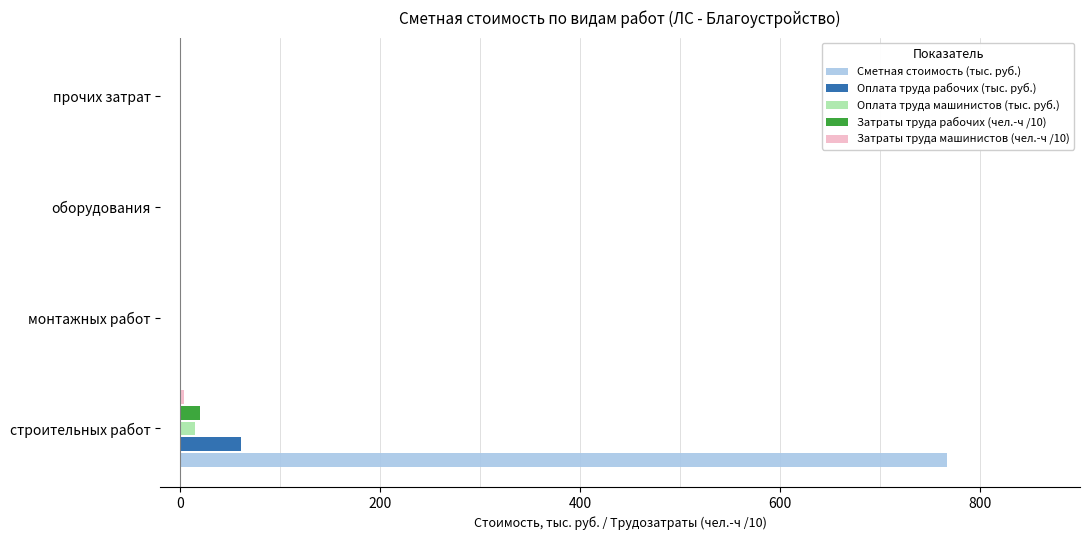

Which label corresponds to the largest value in the chart?

строительных работ